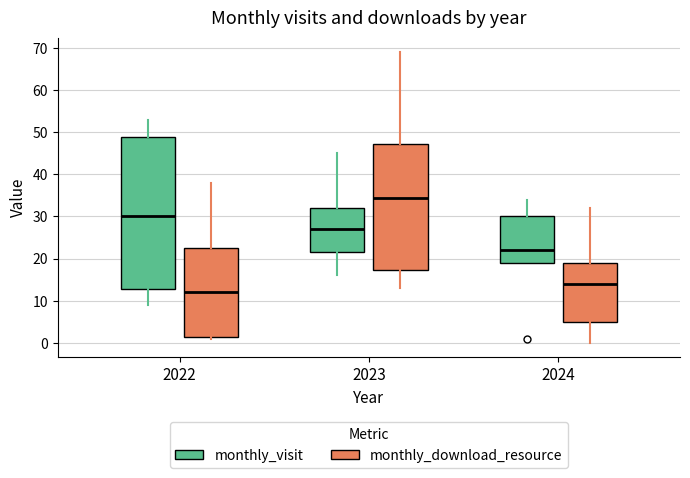

Which box has the highest median line?

2023 (monthly_download_resource)